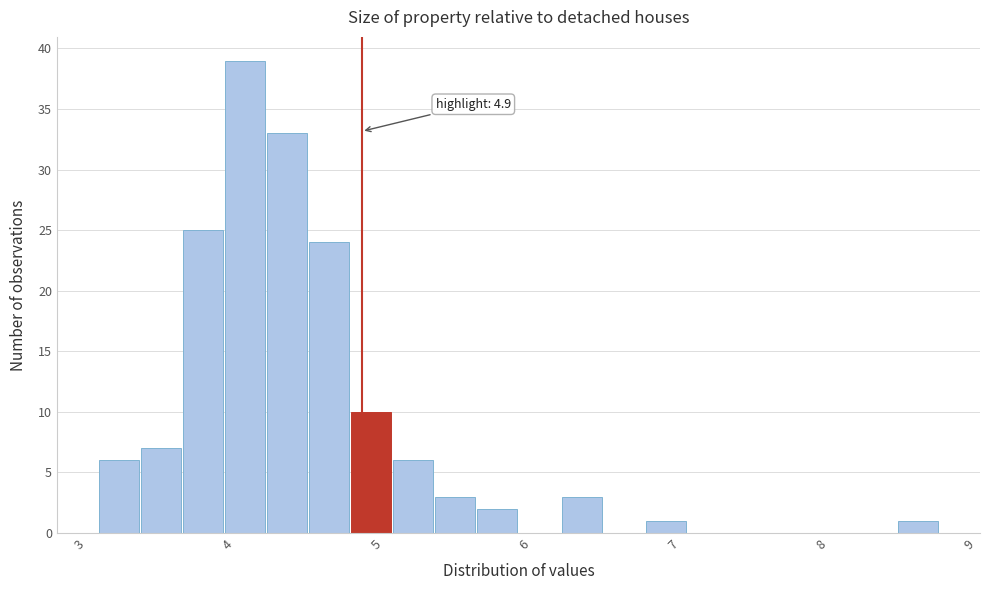

Read against the x-axis, roughly where is the centre of the tallest bar?

4.1